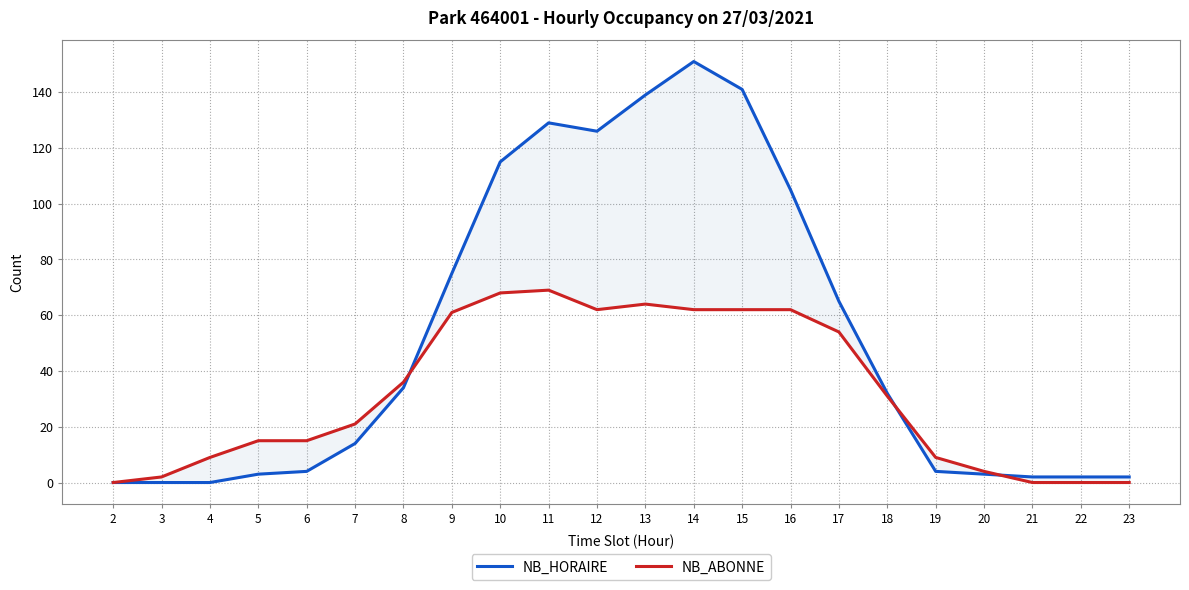

True or false: NB_ABONNE and NB_HORAIRE intersect in this chart.

True